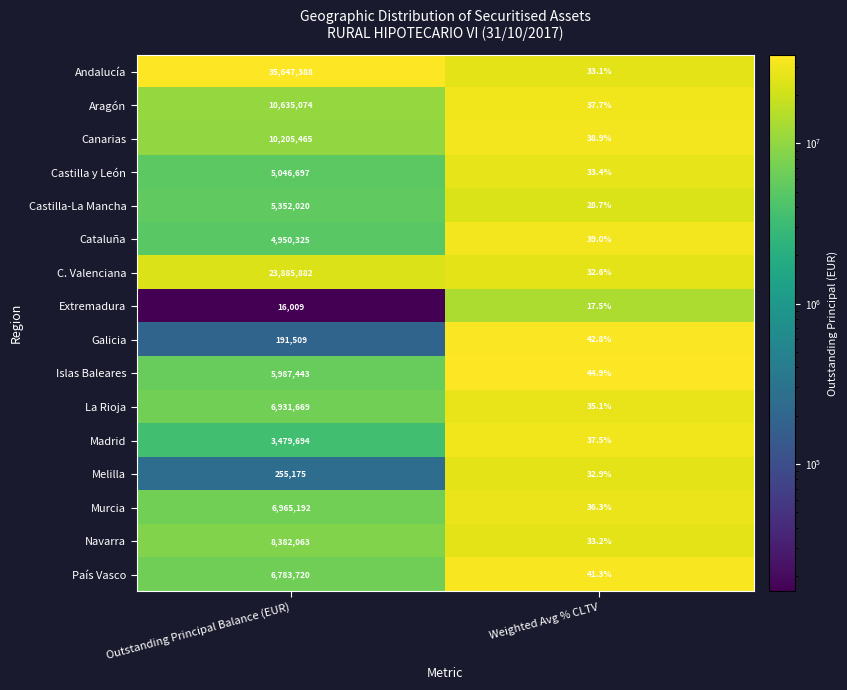

How many data points in Madrid are less than 3479694?

1